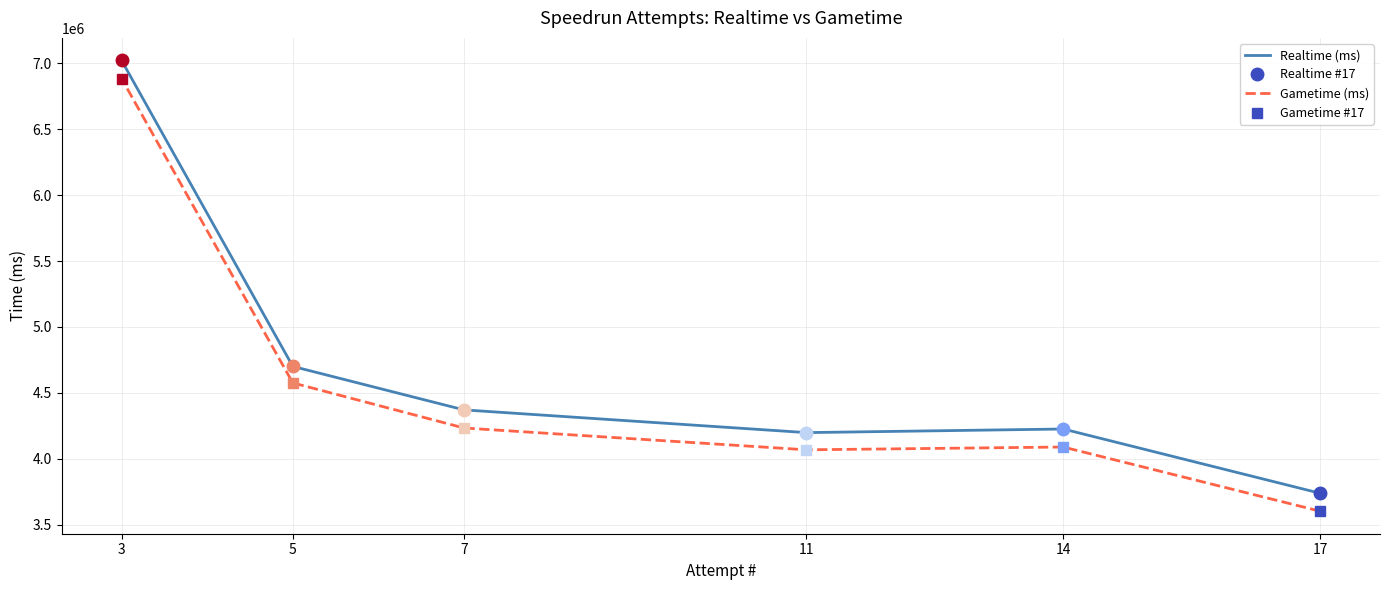

Does the chart display data point markers on the line(s)?

Yes